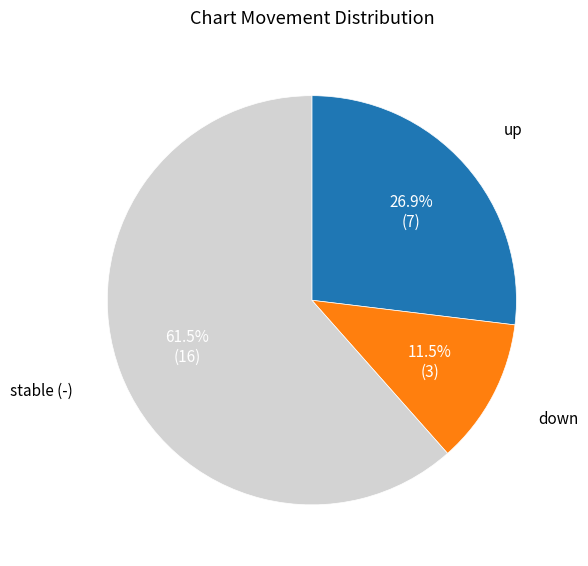

What is the largest slice in the pie chart?

stable (-)